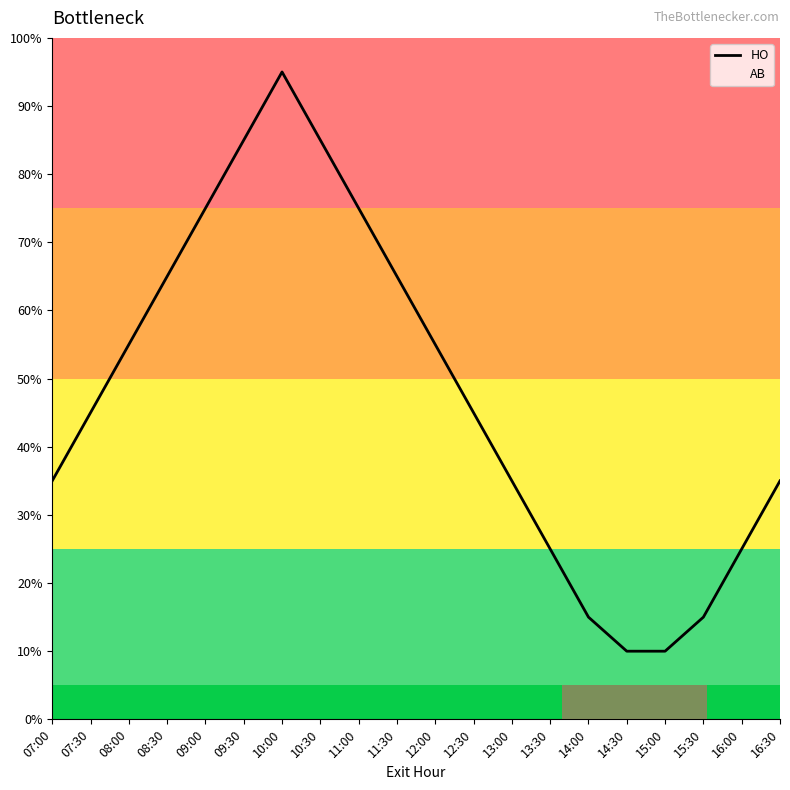

How many interior local peaks (higher than both neighbors) does the data have?

1